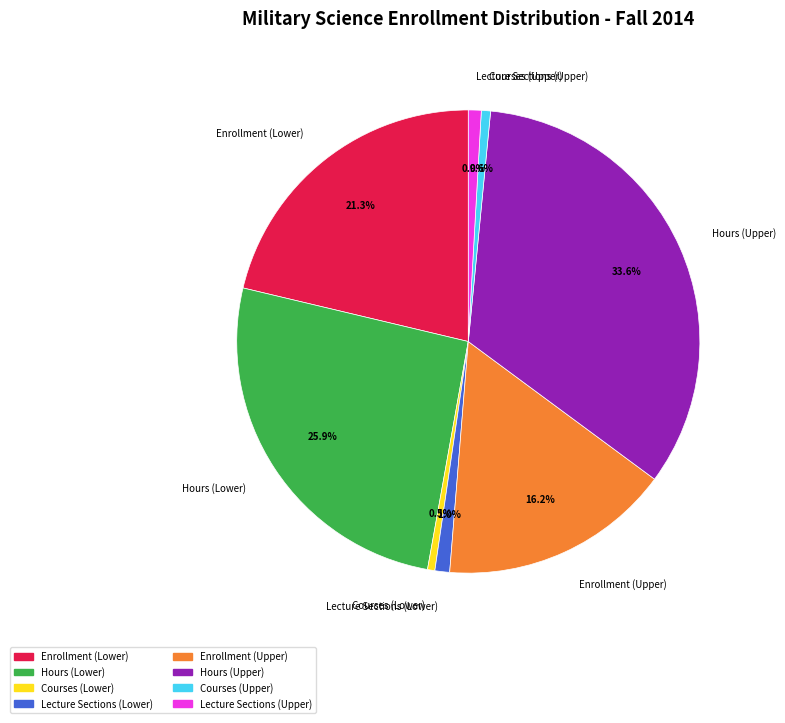

Do Lecture Sections (Lower) and Lecture Sections (Upper) together represent more than half of the pie?

No